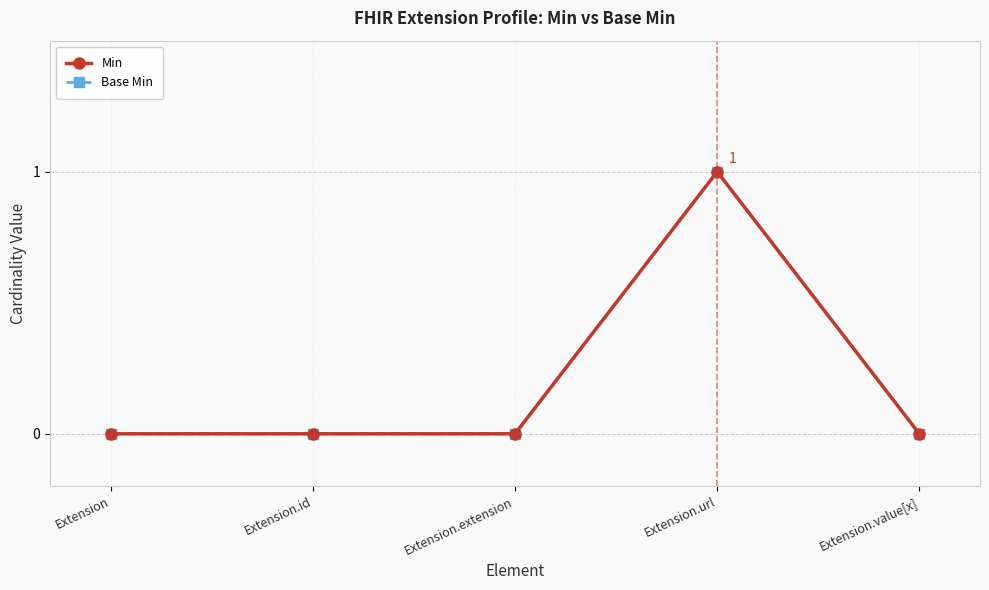

At which label does Base Min reach its minimum?

Extension